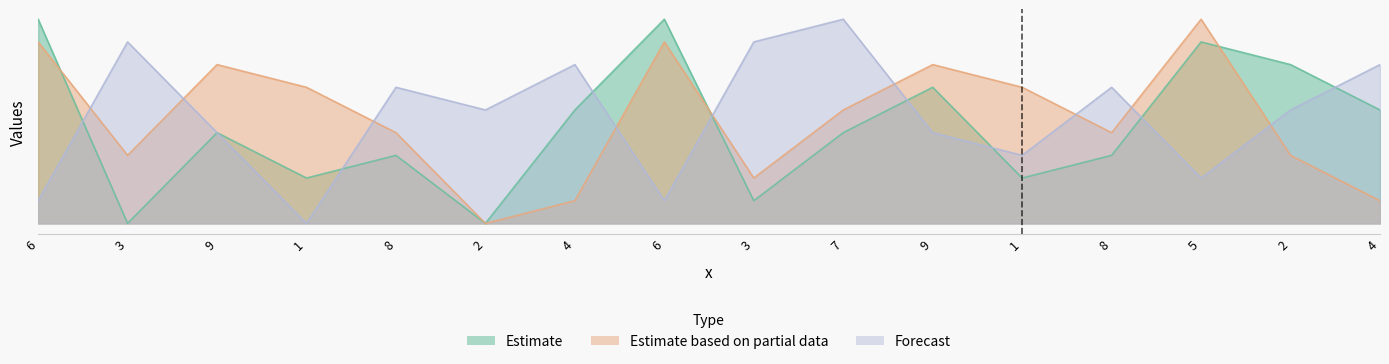

Does the chart have visible grid lines?

No